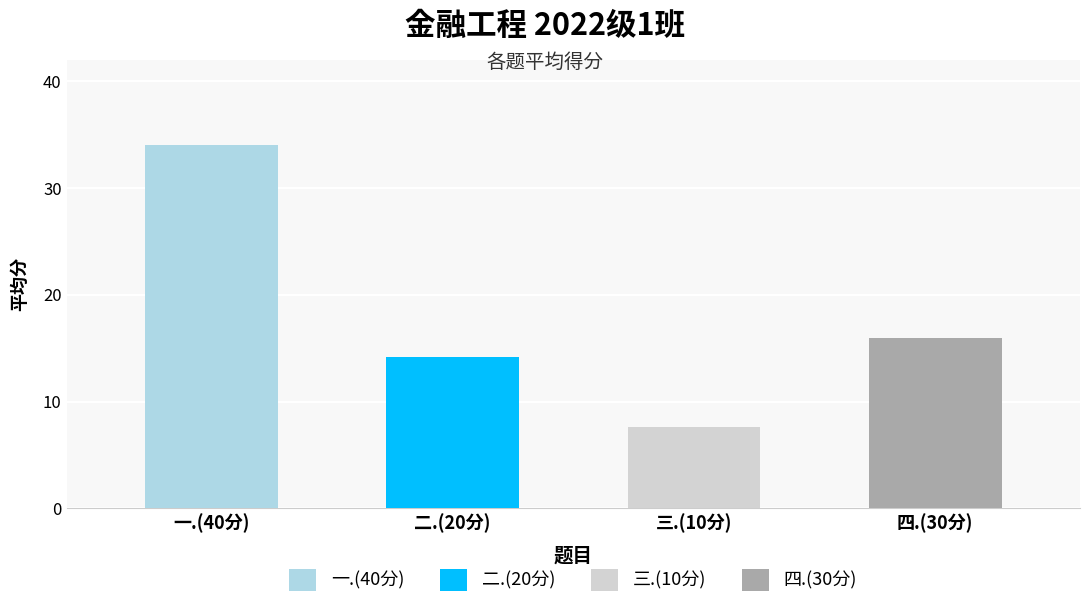

True or false: 三.(10分) has a value of 7 at 4.

True